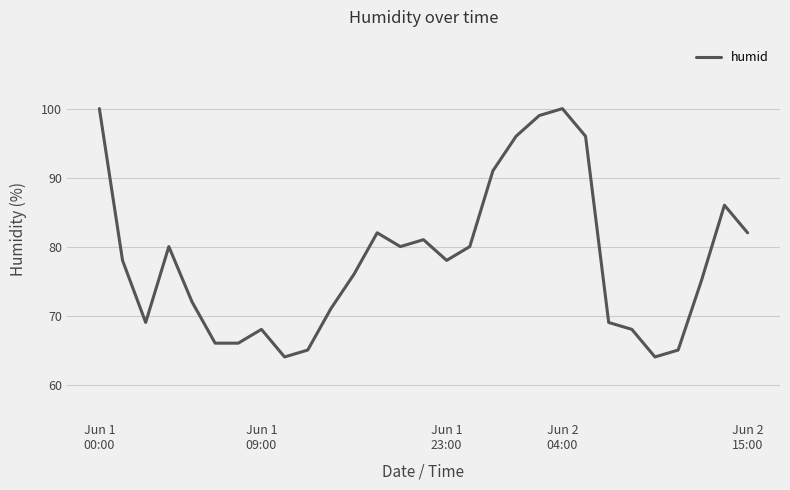

What is the greatest value displayed?

100